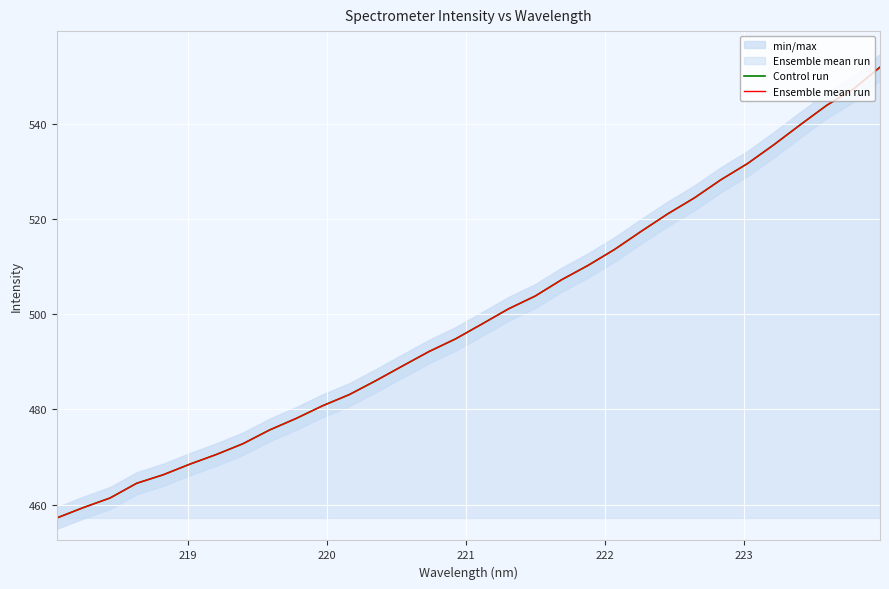

Is the value of Control run at 11 greater than the value of Ensemble mean run at 20?

No